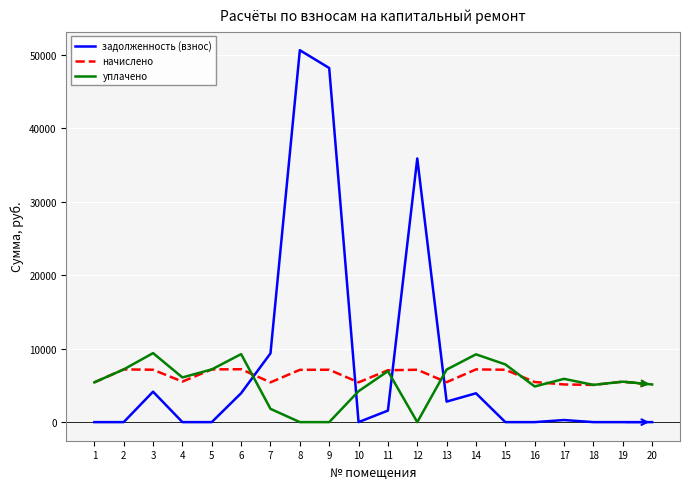

At 8, list the series in order from largest to smallest.

задолженность (взнос), начислено, уплачено